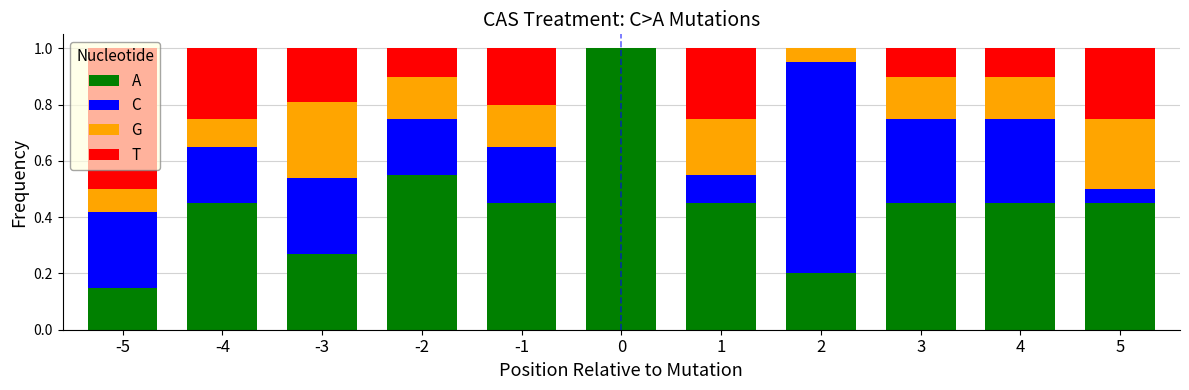

What is the highest value of the A series?

1.0